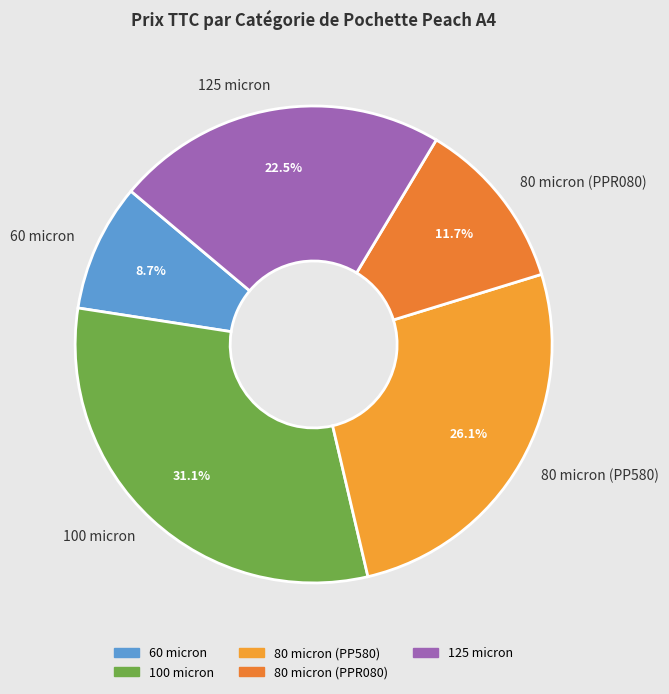

Is it true that 80 micron (PP580) is 18% of the pie?

False